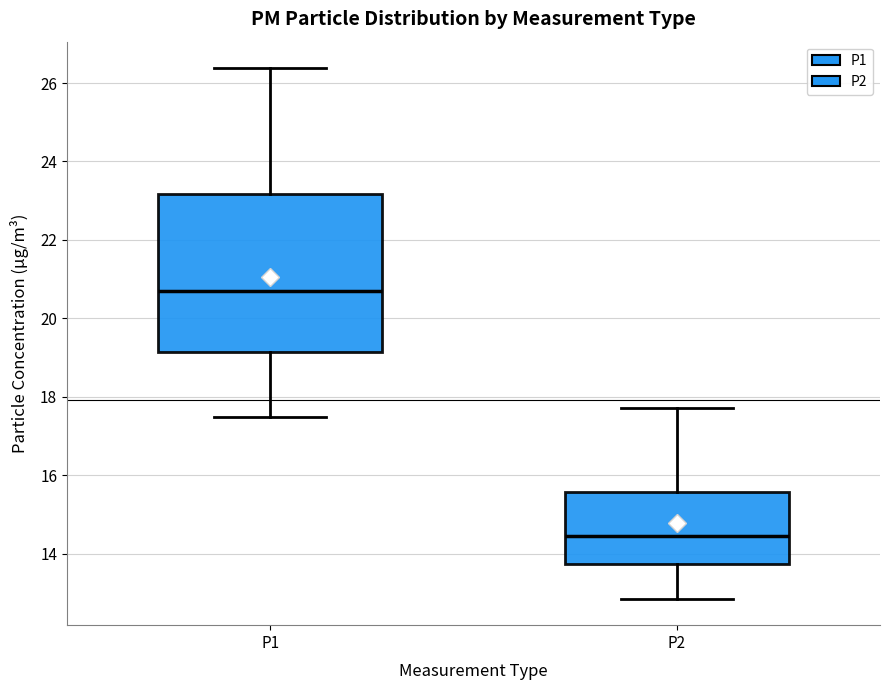

Where is the lower edge of the box for P1 on the y-axis? The values are not printed on the chart, so give them approximately, as read against the axis.

19.2